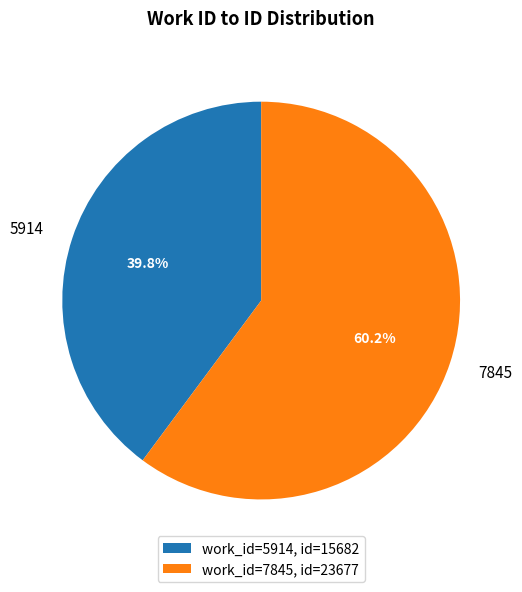

How many slices are in this pie chart?

2